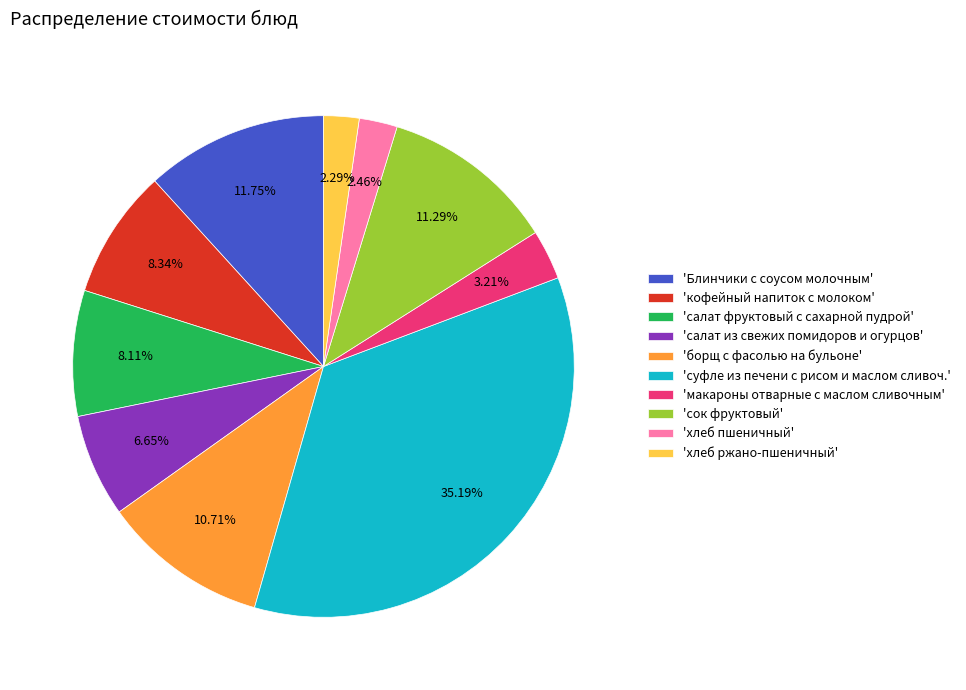

Combined, do 'салат фруктовый с сахарной пудрой' and 'хлеб пшеничный' account for over 50%?

No